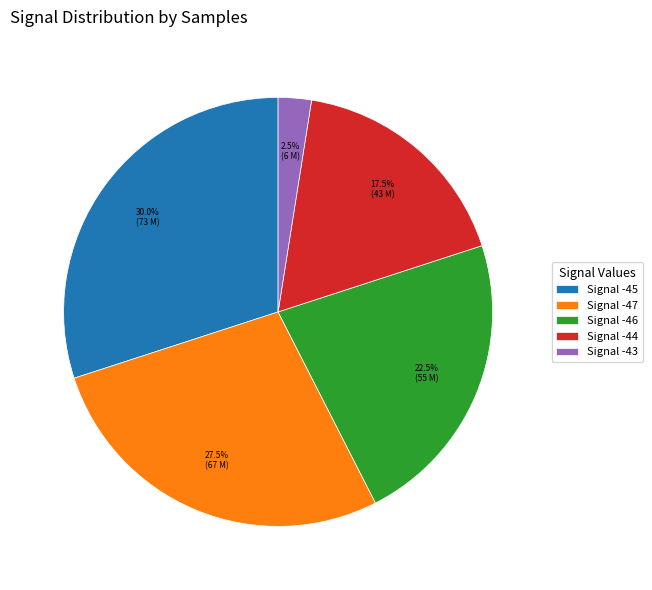

Approximately how many times larger is the value at Signal -46 compared to Signal -43?

9.0